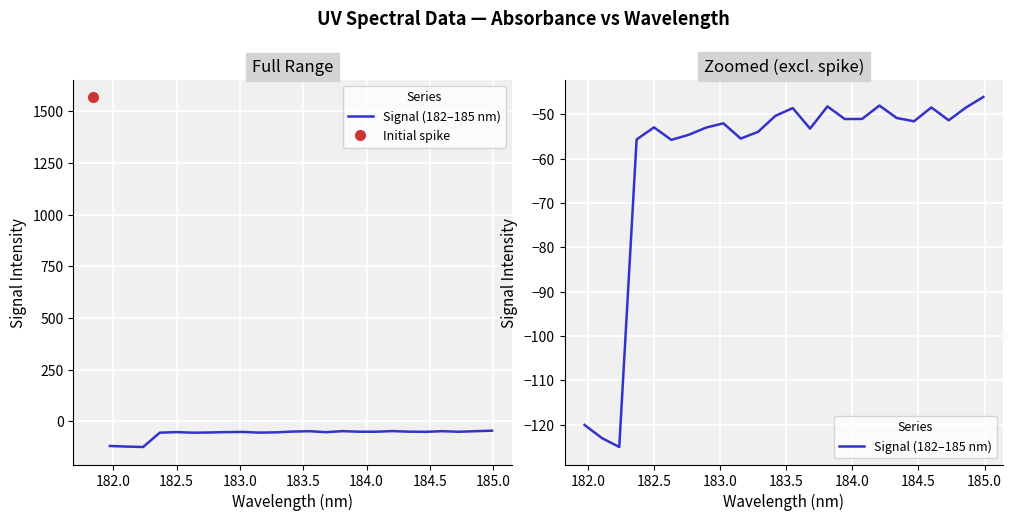

How many interior local peaks (higher than both neighbors) does the data have?

6